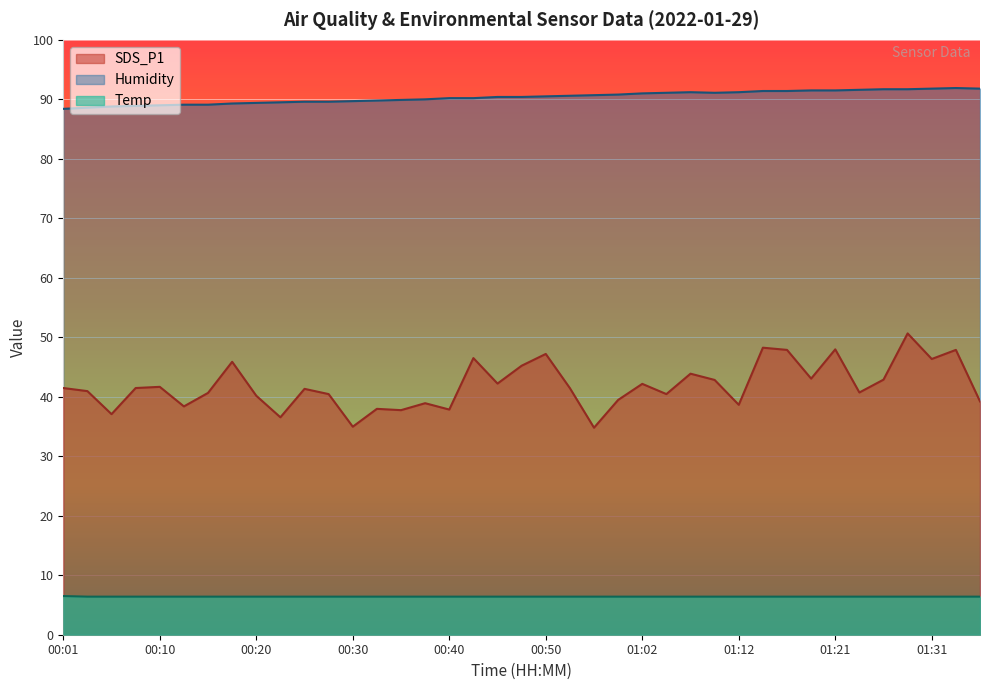

Rank the categories by Temp value from lowest to highest.

00:03, 00:05, 00:08, 00:10, 00:13, 00:15, 00:18, 00:20, 00:23, 00:25, 00:28, 00:30, 00:32, 00:35, 00:37, 00:40, 00:42, 00:45, 00:47, 00:50, 00:52, 00:54, 00:57, 01:02, 01:04, 01:07, 01:09, 01:12, 01:14, 01:16, 01:19, 01:21, 01:24, 01:26, 01:29, 01:31, 01:34, 01:36, 00:01